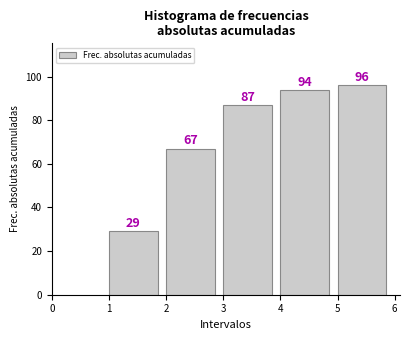

Reading left to right, transcribe this chart: for each bar, give the range it covers on the x-axis and its height.

1 to 2: 29
2 to 3: 67
3 to 4: 87
4 to 5: 94
5 to 6: 96